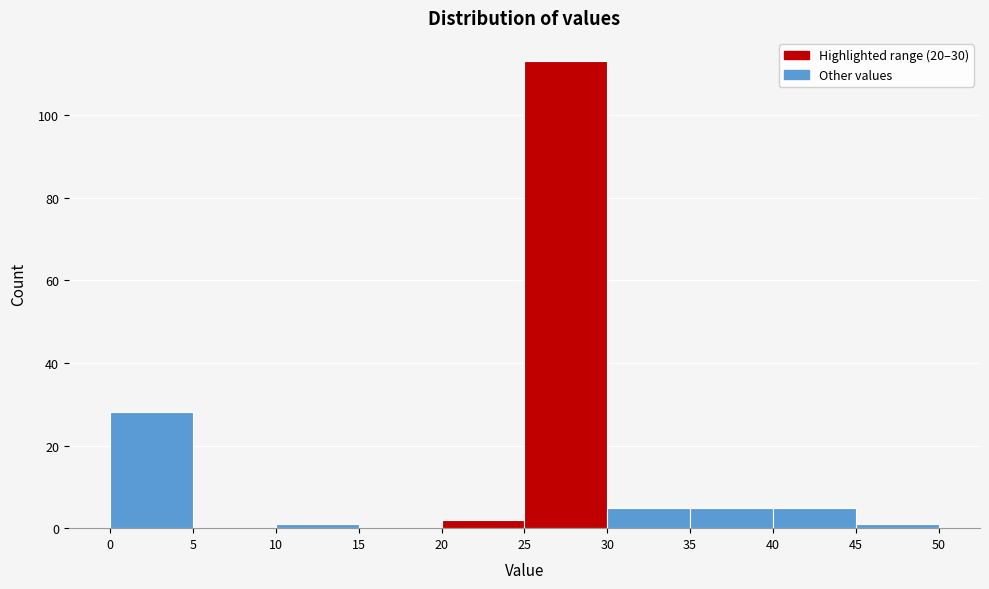

How tall is the bar that spans 0 to 5 on the x-axis? The values are not printed on the chart, so give them approximately, as read against the axis.

28